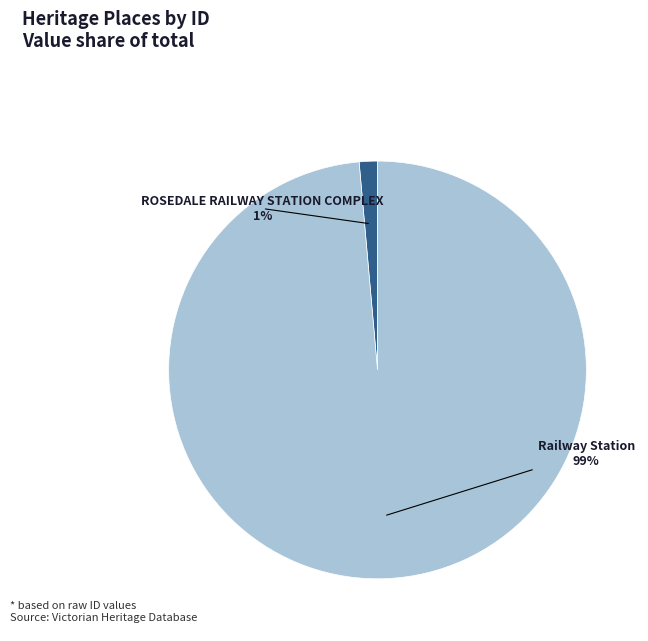

Is there any slice that represents more than half of the pie?

Yes